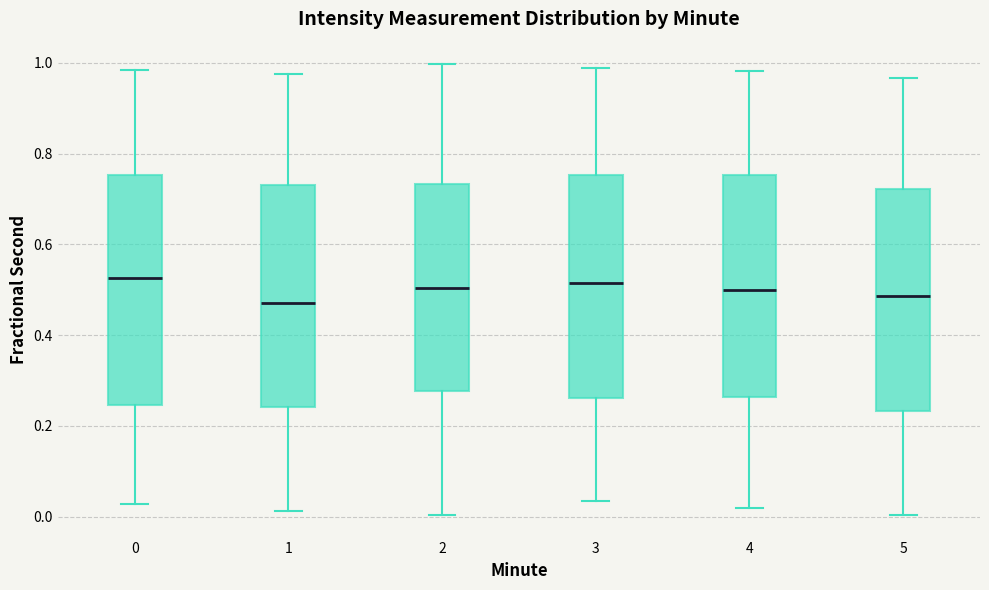

Reading left to right, read every box against the y-axis: the position of its median line, the range the box covers, and the ends of its whiskers. The values are not printed on the chart, so give them approximately, as read against the axis.

0: median 0.52, box 0.24 to 0.76, whiskers 0.02 to 0.98
1: median 0.48, box 0.24 to 0.74, whiskers 0.02 to 0.98
2: median 0.50, box 0.28 to 0.74, whiskers 0.00 to 1.00
3: median 0.52, box 0.26 to 0.76, whiskers 0.04 to 0.98
4: median 0.50, box 0.26 to 0.76, whiskers 0.02 to 0.98
5: median 0.48, box 0.24 to 0.72, whiskers 0.00 to 0.96